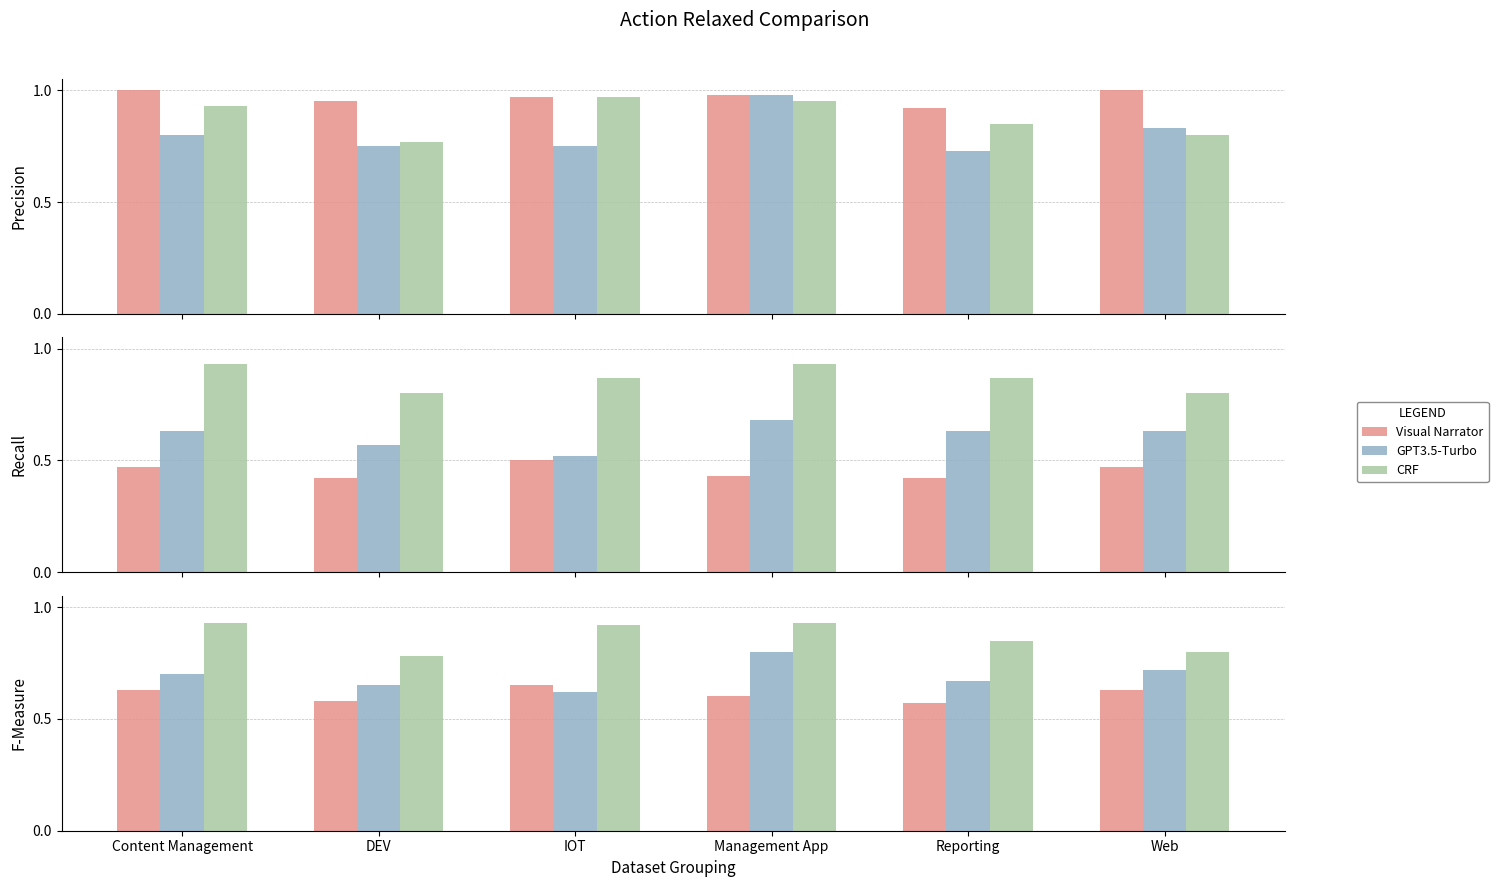

Which has a higher value, Reporting or Management App?

Management App